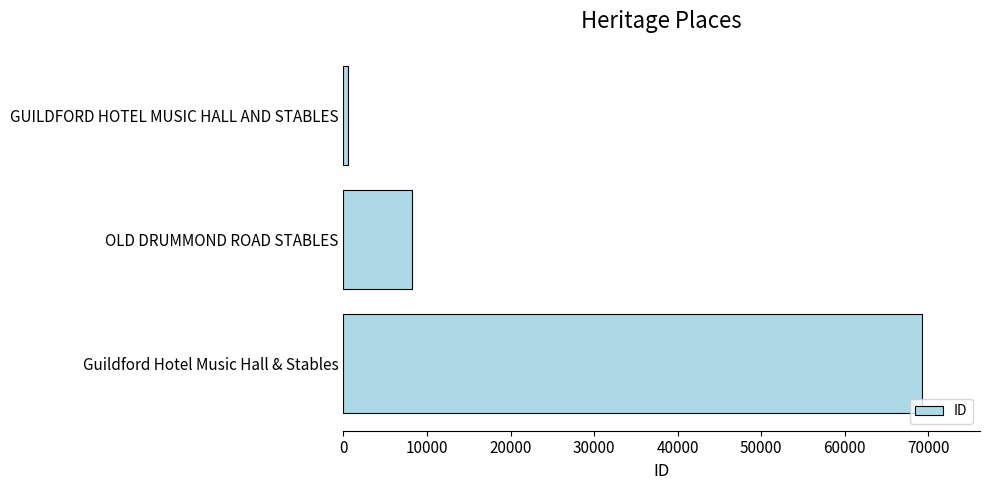

List the labels in order of value, largest first.

Guildford Hotel Music Hall & Stables, OLD DRUMMOND ROAD STABLES, GUILDFORD HOTEL MUSIC HALL AND STABLES